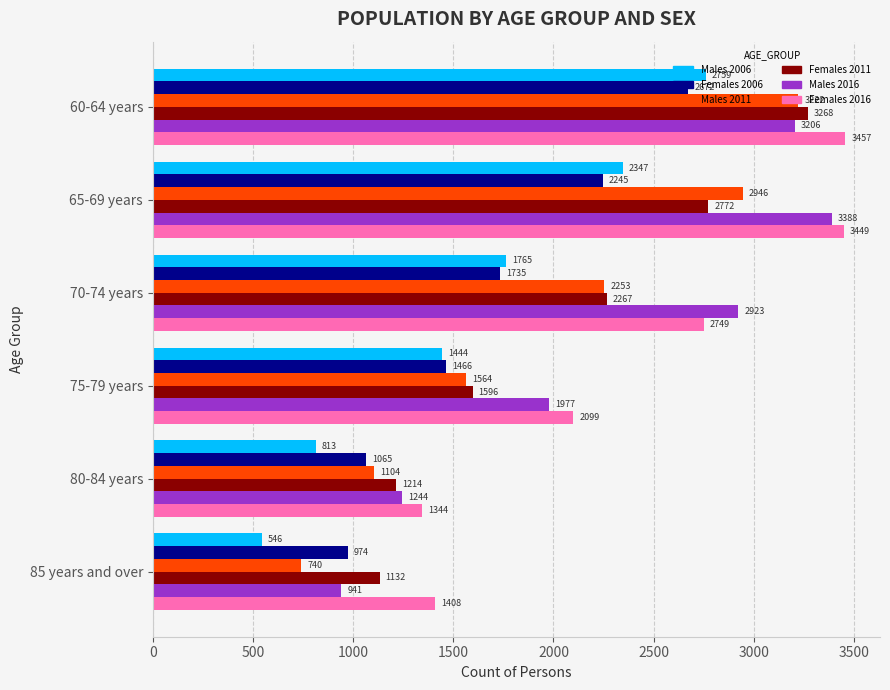

List the series in order of their peak value, highest first.

Females 2016, Males 2016, Females 2011, Males 2011, Males 2006, Females 2006